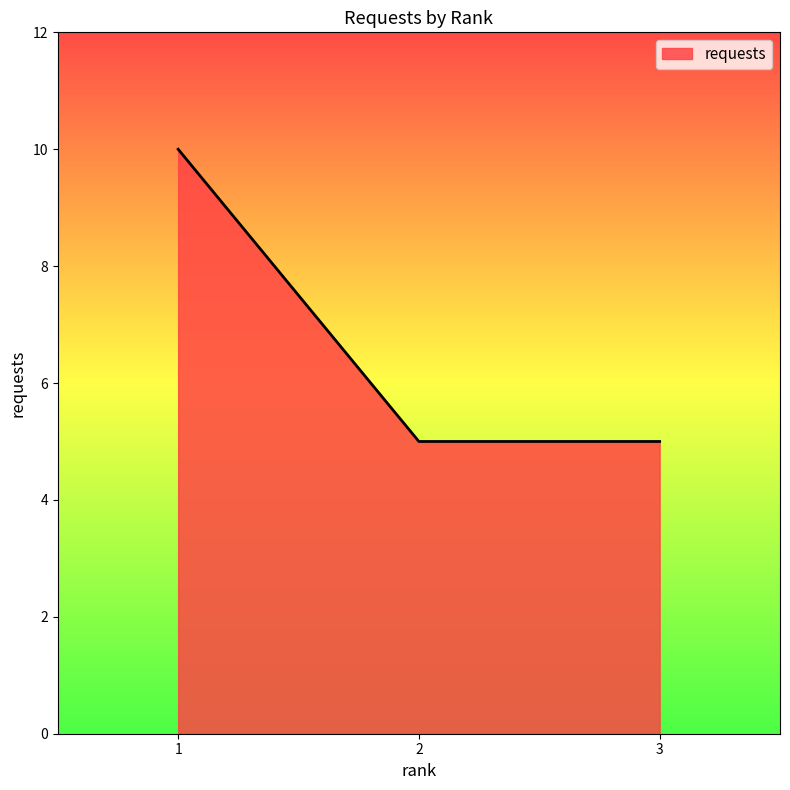

Which label corresponds to the largest value in the chart?

1